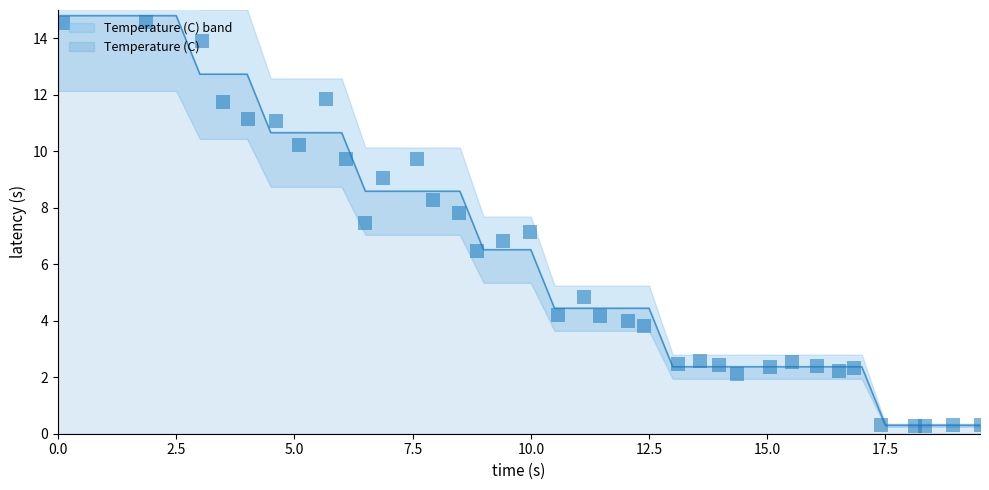

Is it true that Temperature (C) equals 6.5 at 10.0?

True